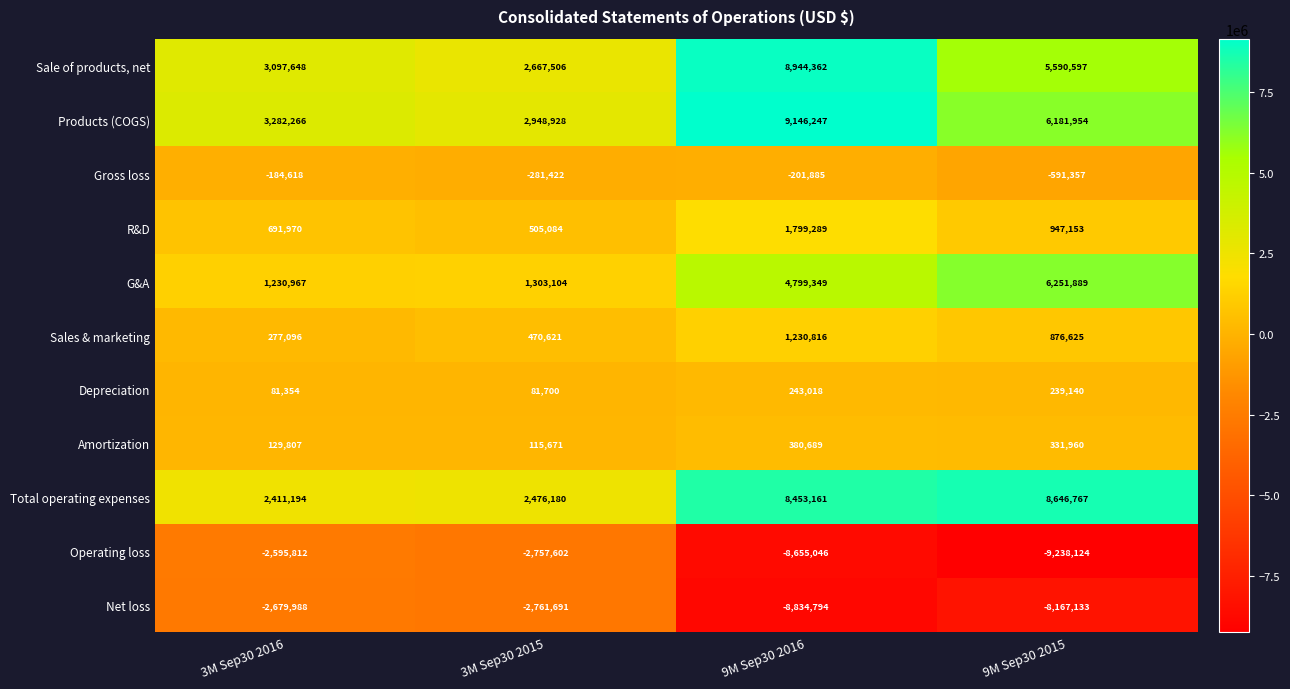

At which category is the sum across all series the highest?

9M Sep30 2016